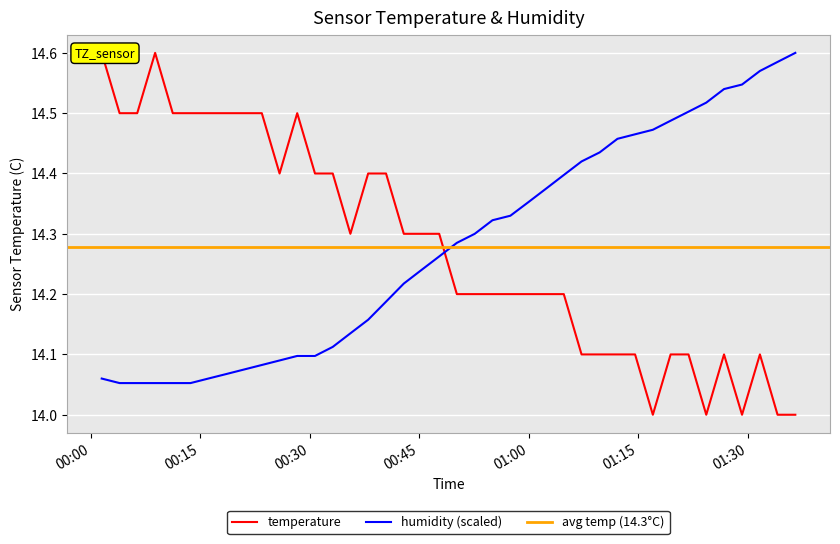

True or false: humidity and temperature intersect in this chart.

True